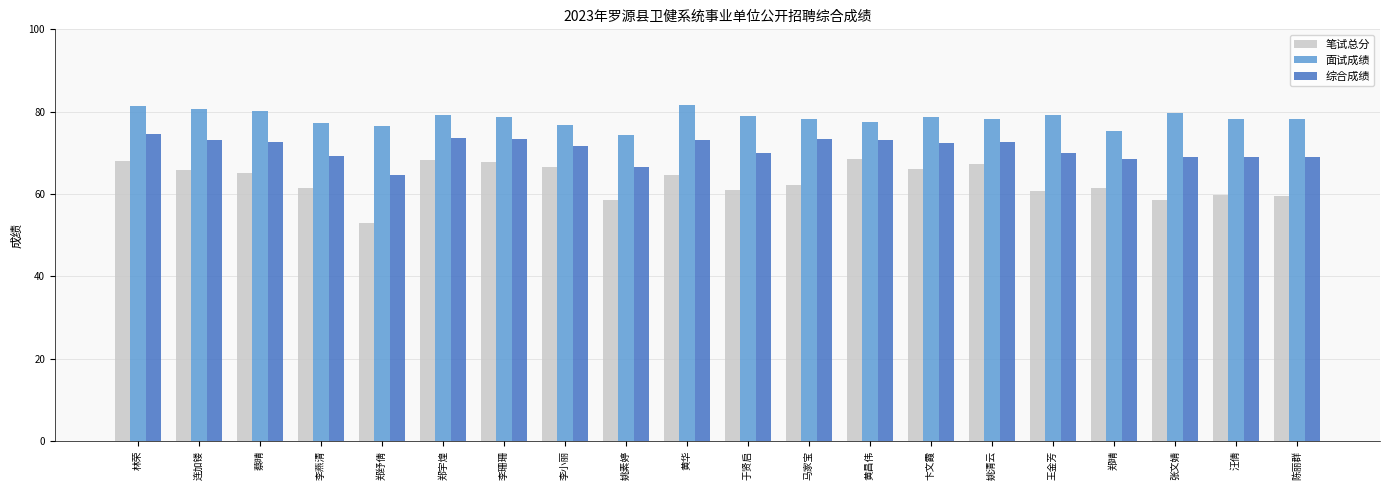

The value of 面试成绩 at 郑纾倩 is 76.4. True or false?

True